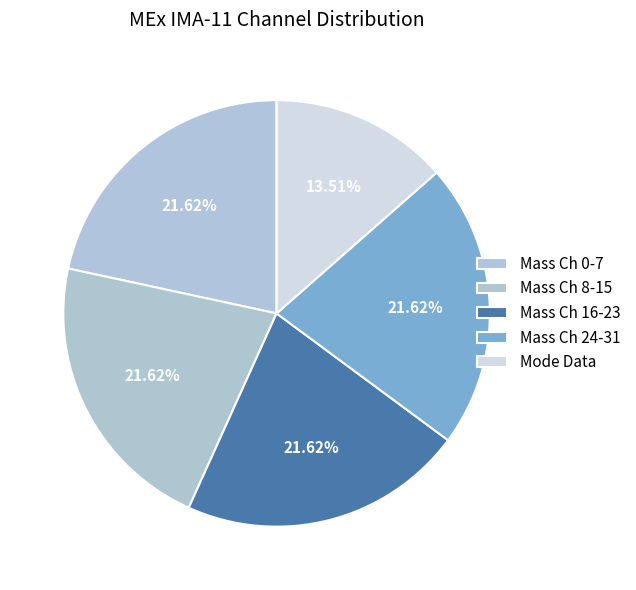

Count the number of slices in the pie.

5